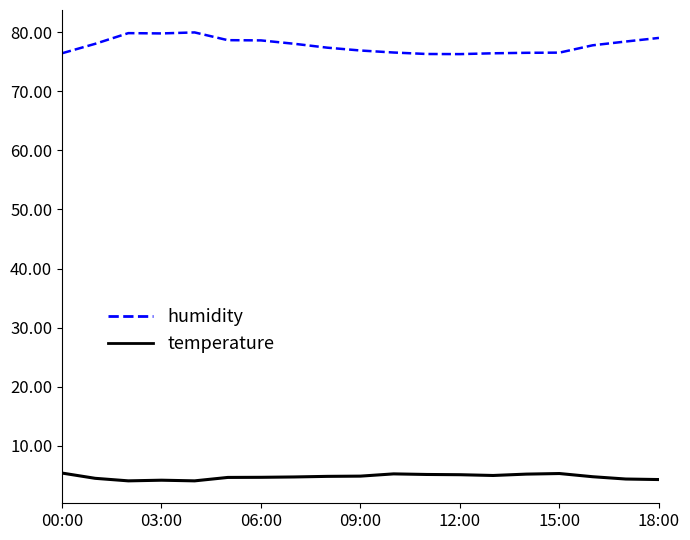

Which series has the largest total across all categories?

humidity